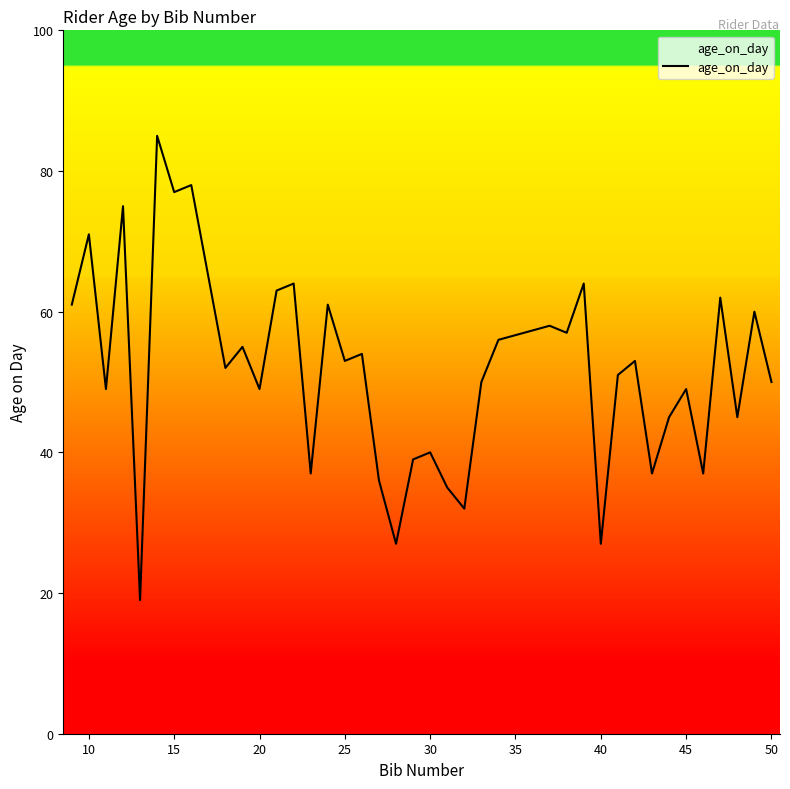

What is the difference between the maximum and minimum values?

66